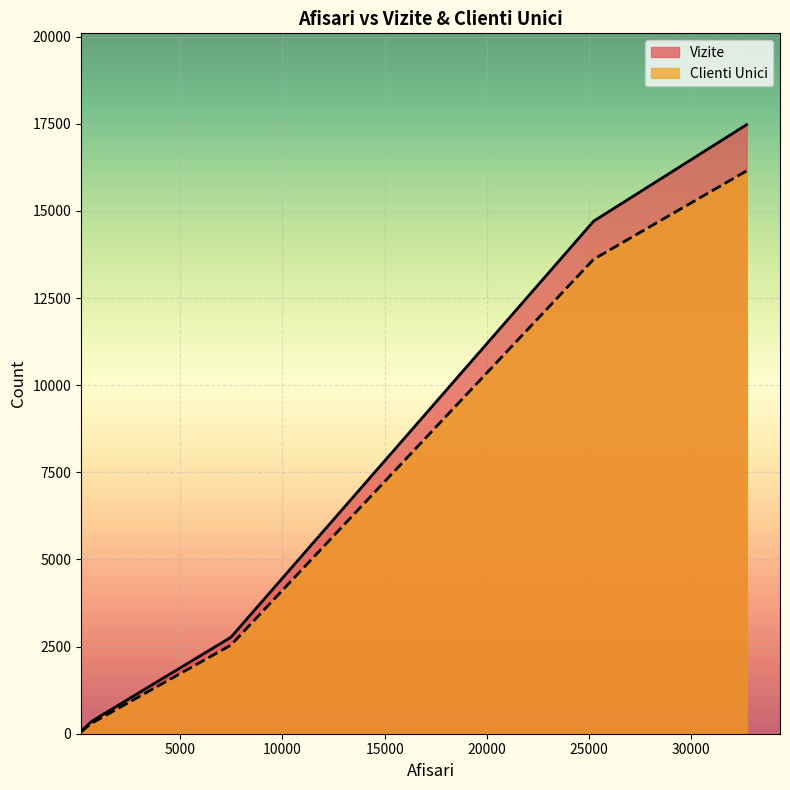

At 32698, list the series in order from largest to smallest.

Vizite, Clienti Unici